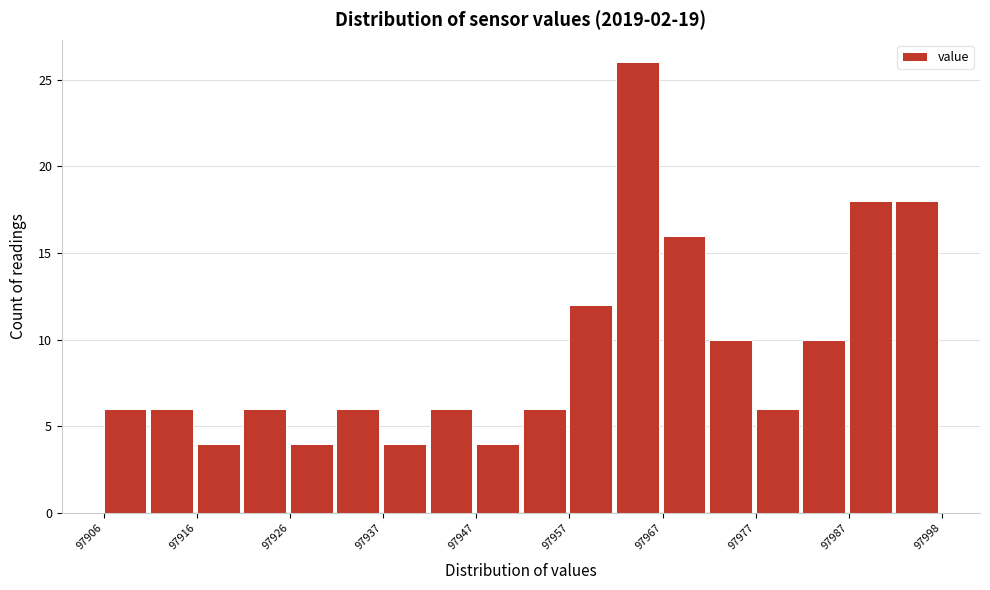

Around what value on the x-axis is the tallest bar? Give the approximate position of its centre, as read against the axis.

97964